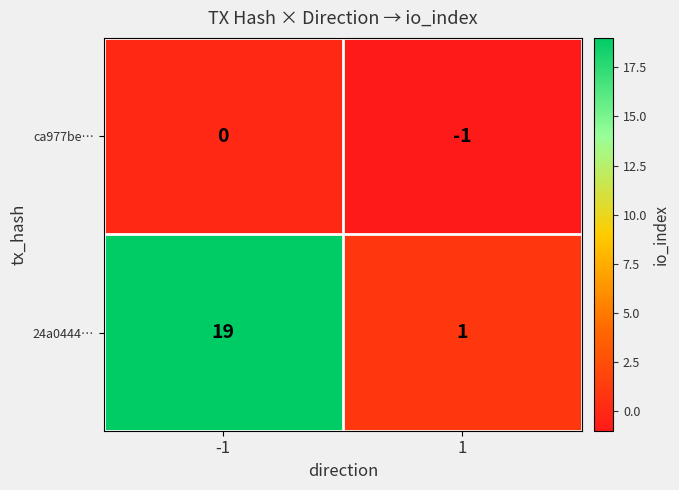

Reading left to right, transcribe all the data shown in this chart.

ca977be…: 0	-1
24a0444…: 19	1